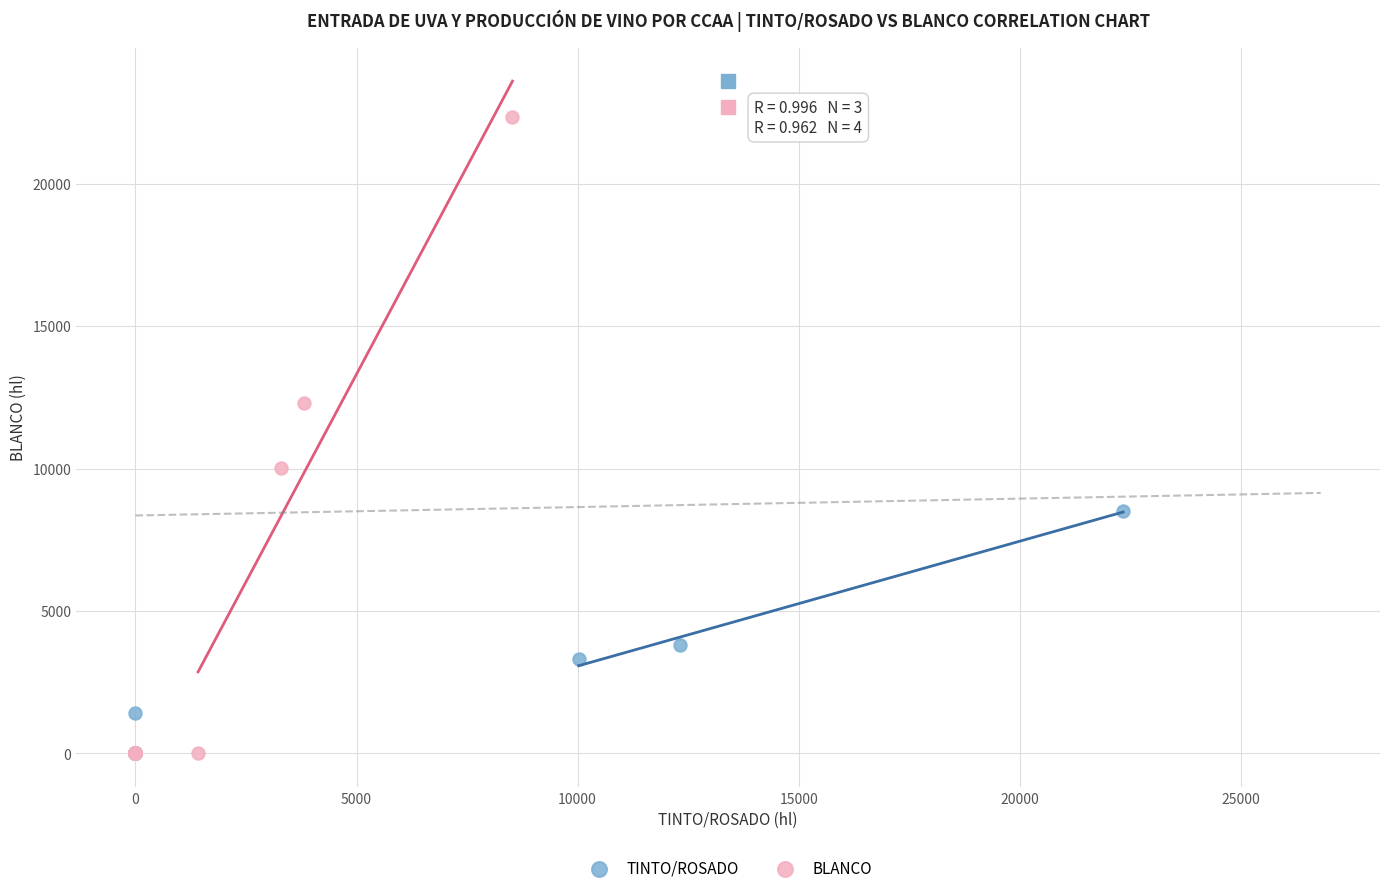

What are all the series names shown in the legend?

TINTO/ROSADO, BLANCO